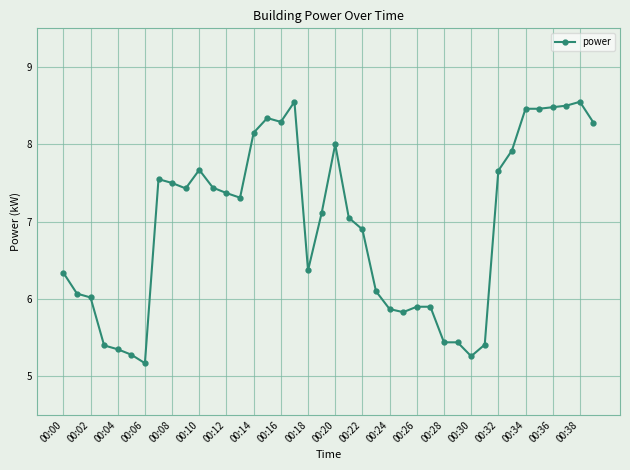

What is the difference between the second highest and second lowest values?

3.3